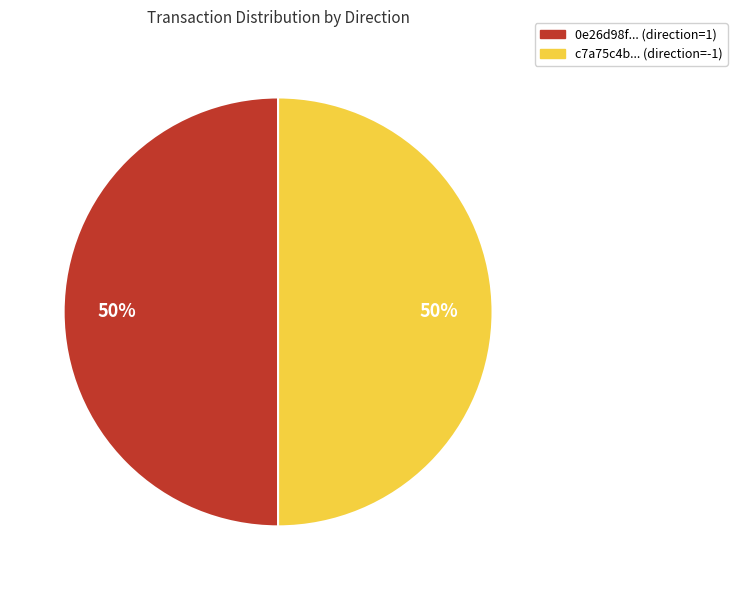

To the nearest percent, what is the average slice percentage?

50%